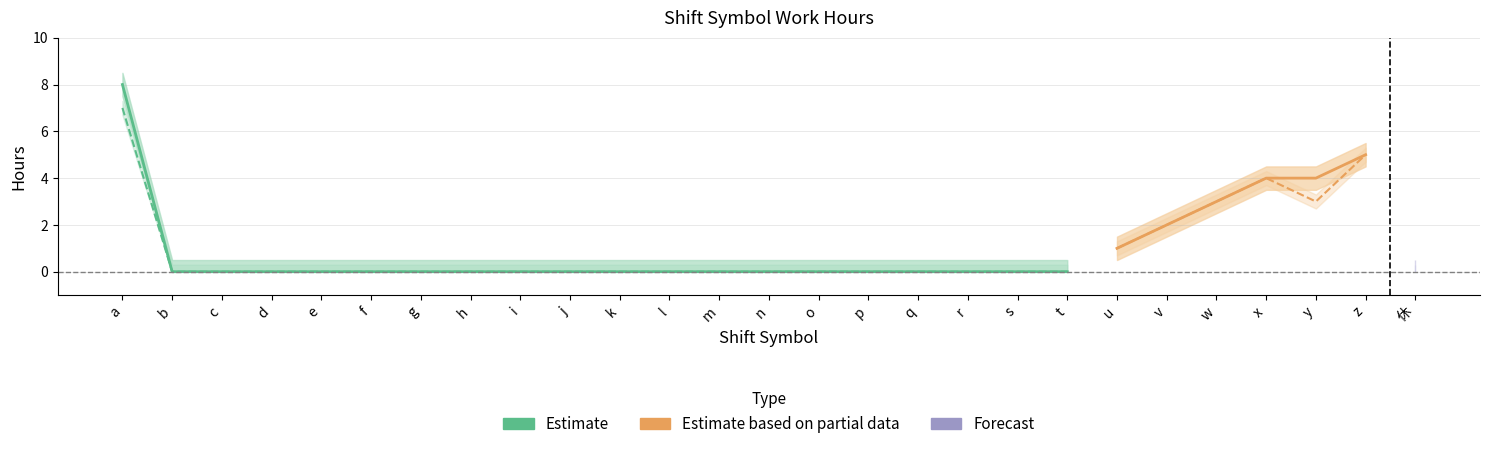

What is the difference between the 勤務時間 values at a and m?

8